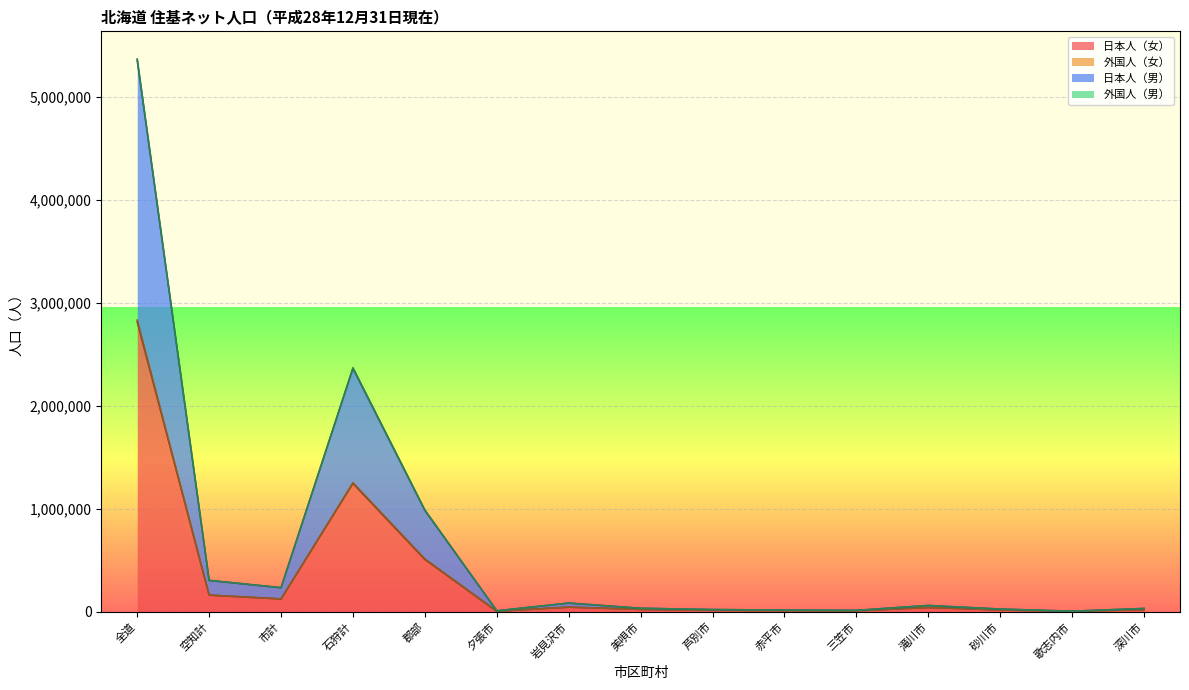

What is the highest value of the 日本人（女） series?

2817614